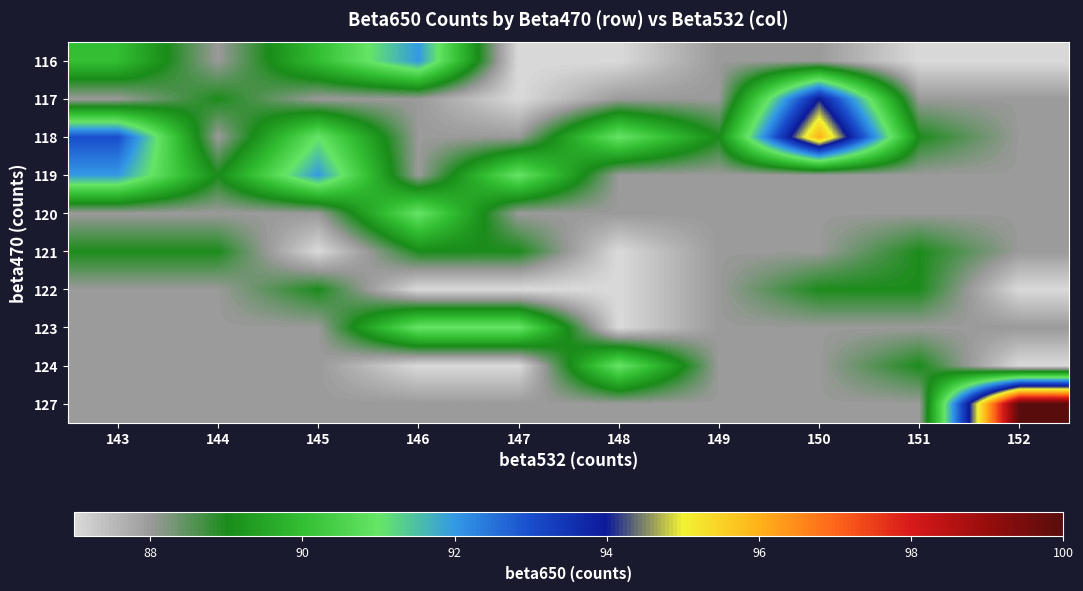

At 146, list the series in order from largest to smallest.

116, 120, 123, 121, 117, 118, 119, 127, 122, 124